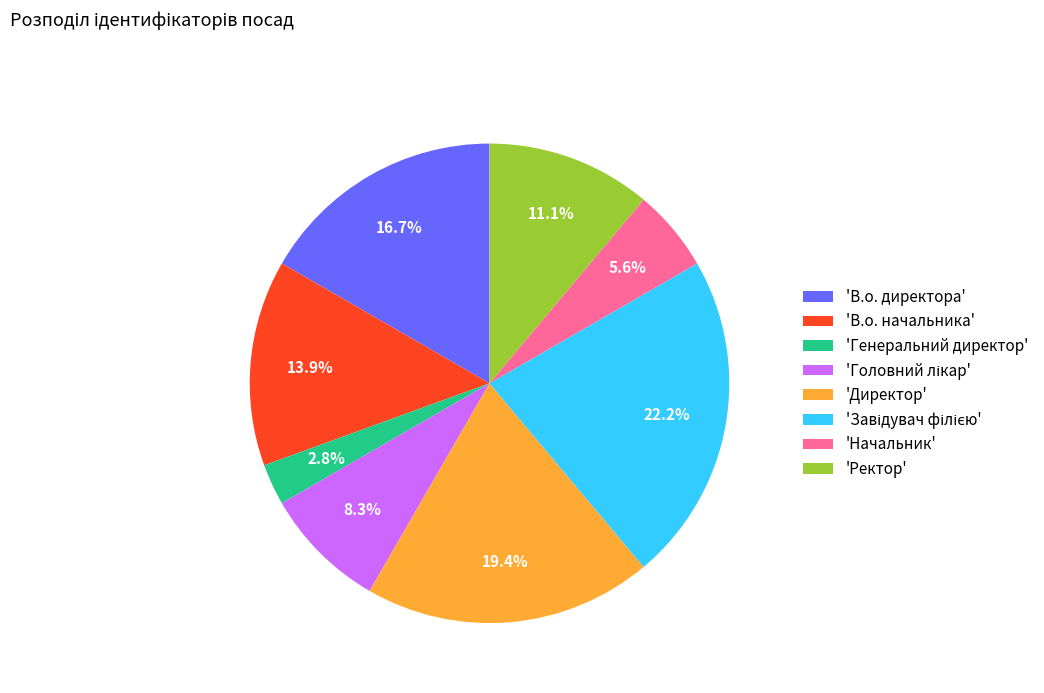

What is the total percentage of 'В.о. директора' and 'Директор'?

36.1%